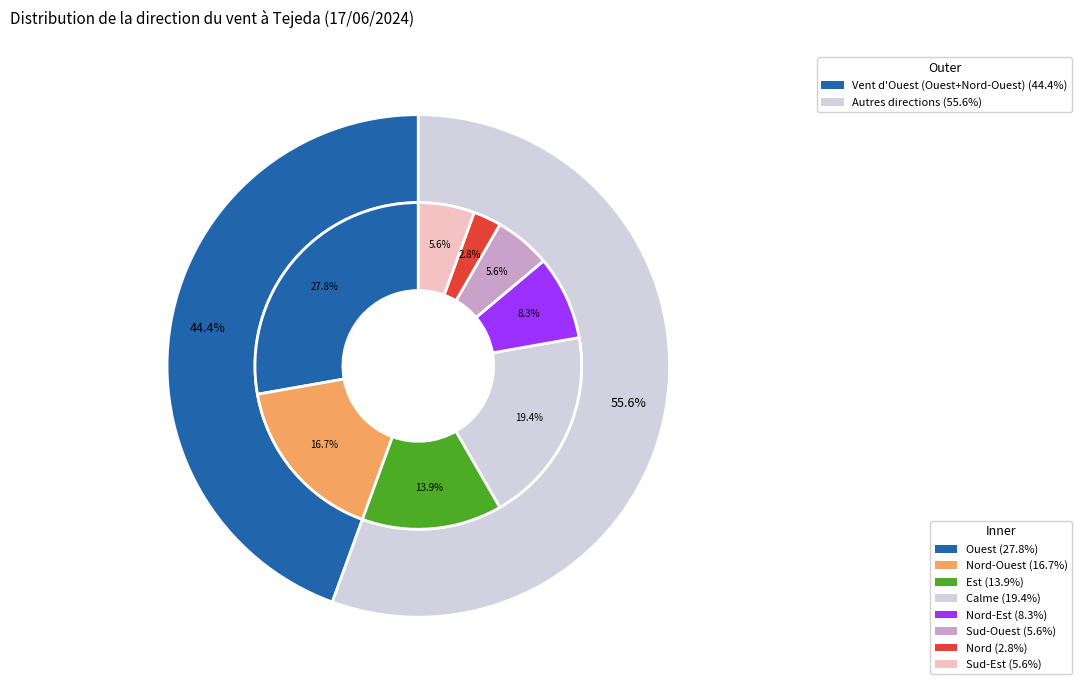

To the nearest percent, what is the difference between the largest and smallest slice percentages?

25%